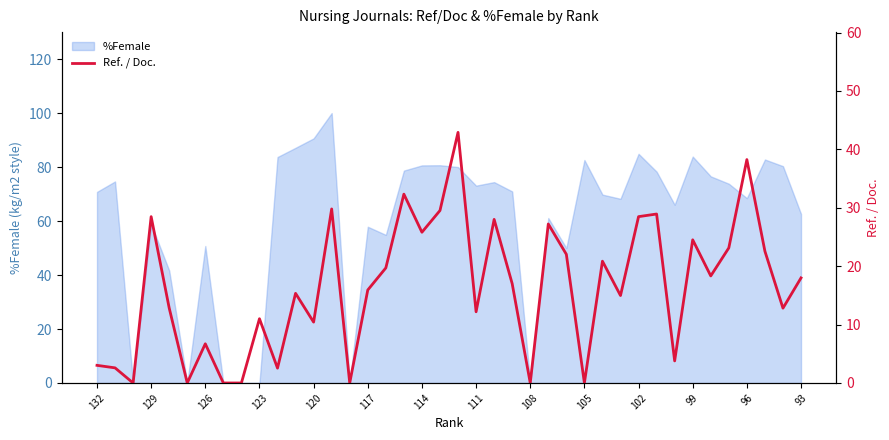

How many values are above zero?

33